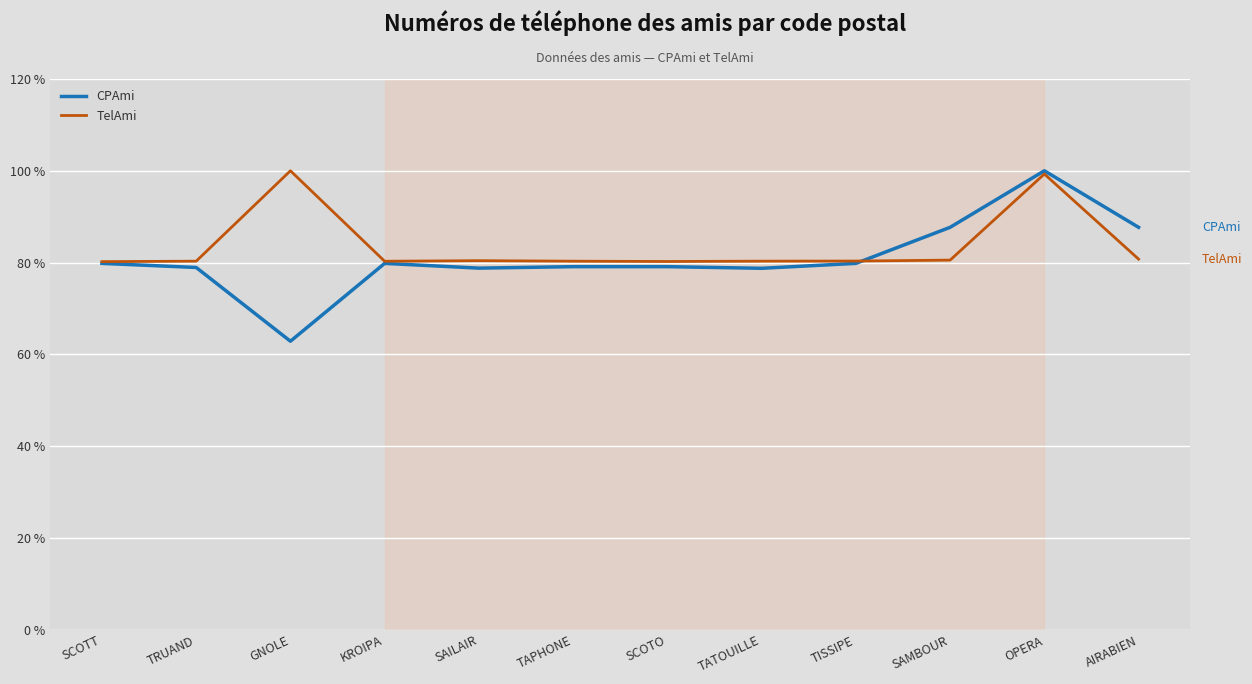

What position from the left is OPERA?

11